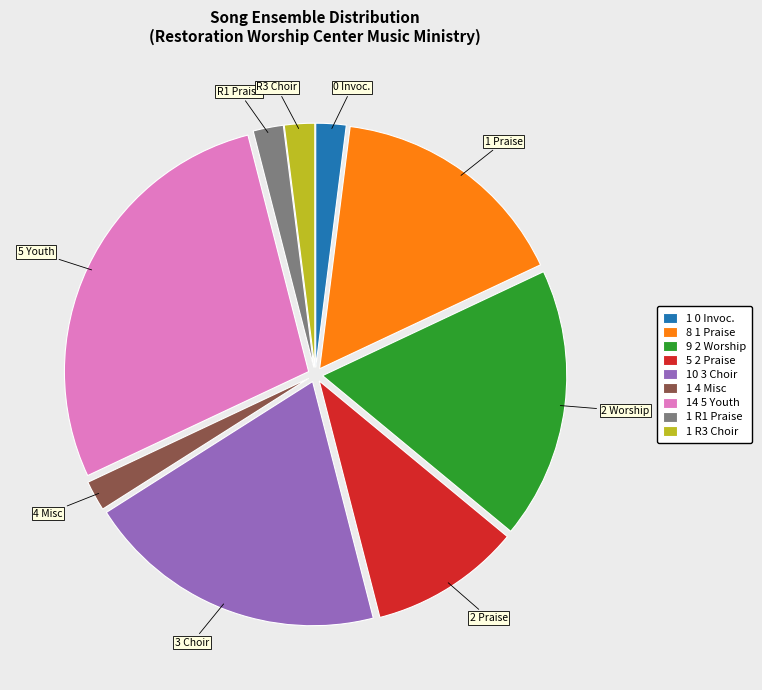

What is the largest slice in the pie chart?

14 5 Youth